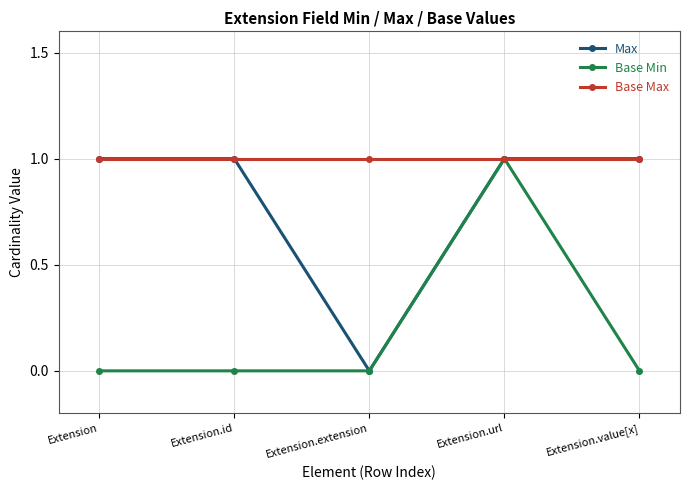

What is the value of the Max point at the 2nd from the left?

1